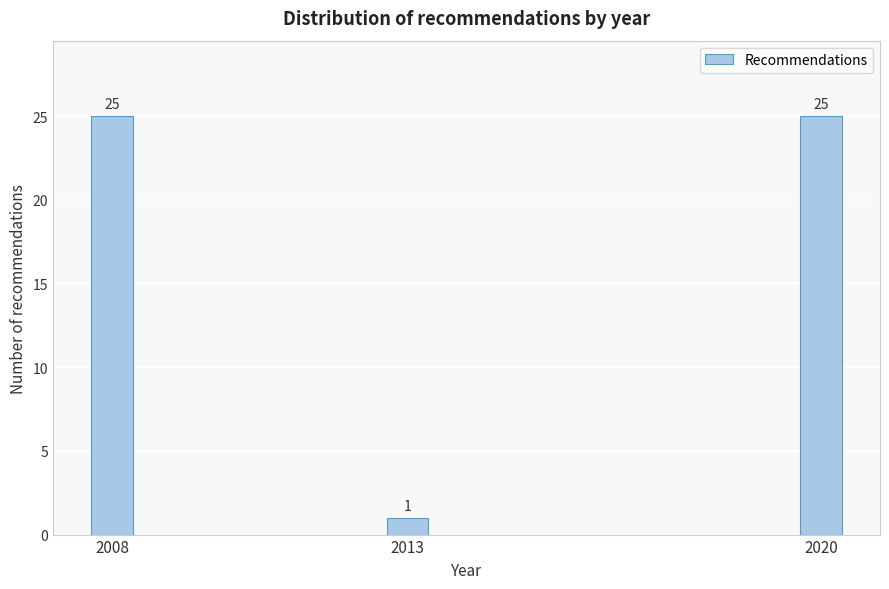

Reading left to right, list all the values displayed in this chart.

25	1	25